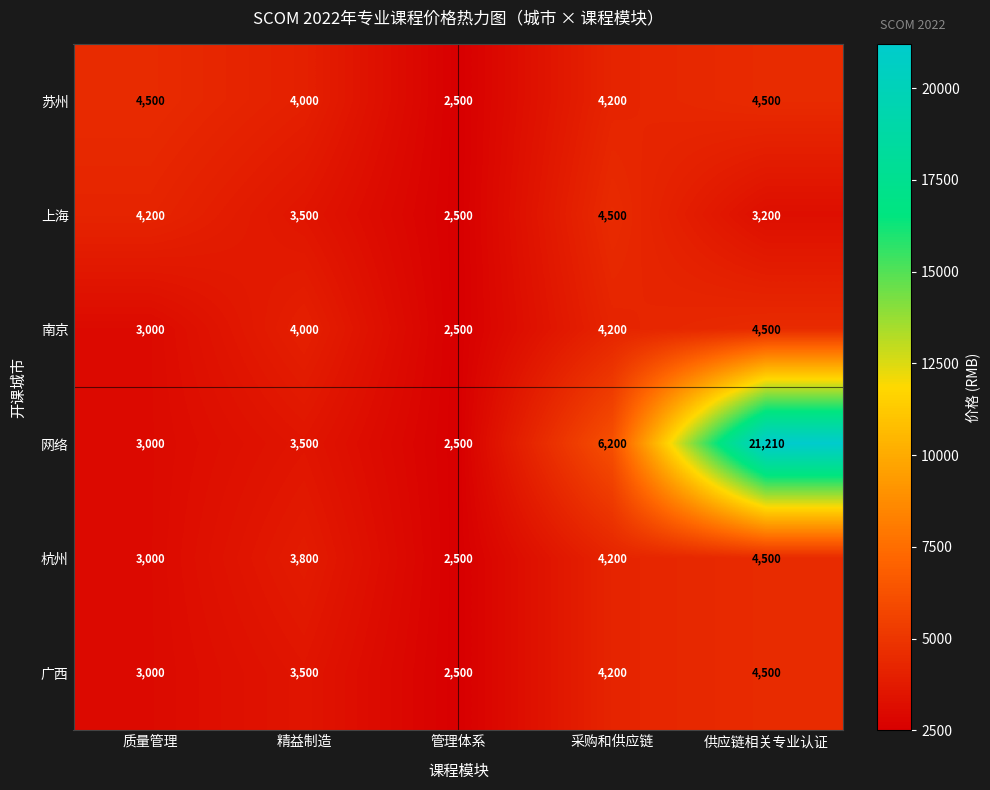

True or false: 苏州 has a value of 6742 at 质量管理.

False